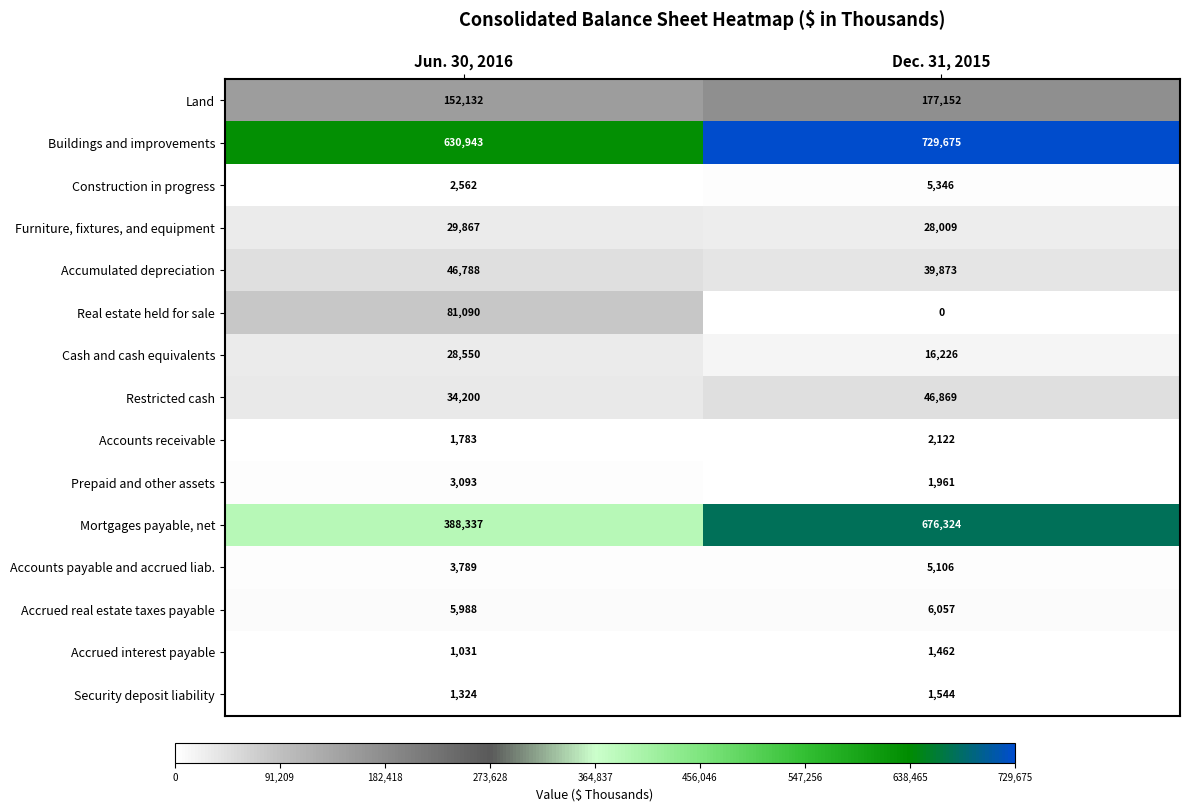

How many categories are shown in the chart?

2